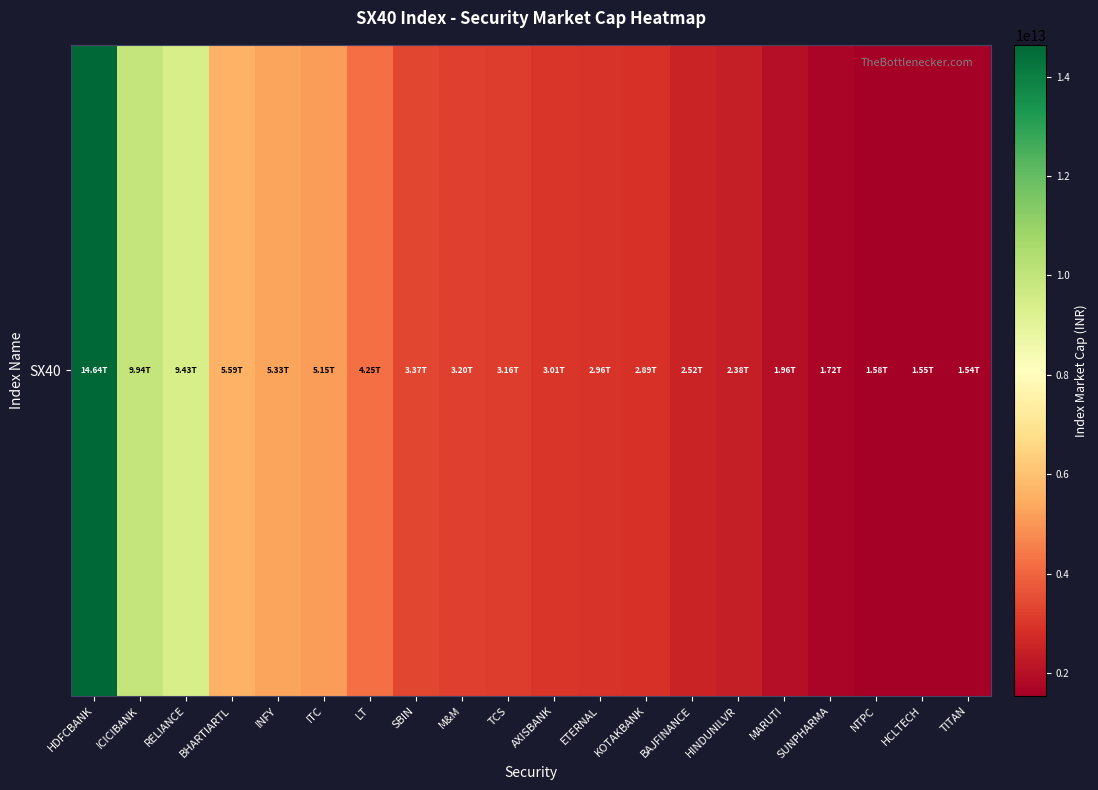

Where is the data nearest to the value 8090808381153?

RELIANCE